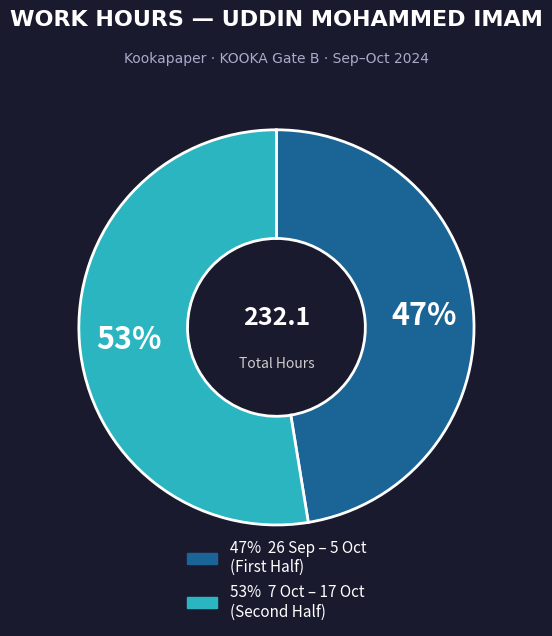

Is there a majority slice in this chart?

Yes